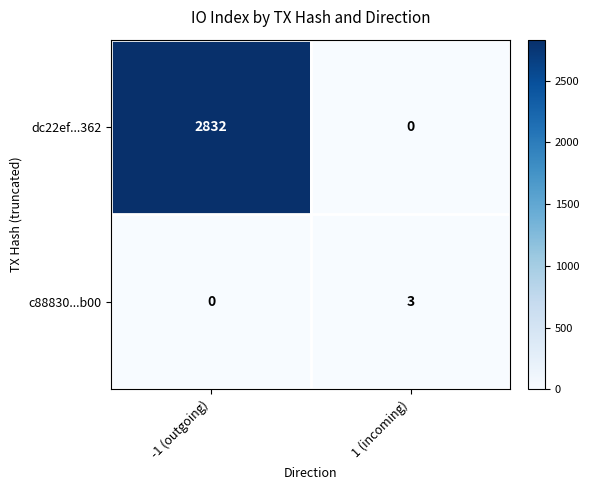

Is it true that dc22ef...362 equals 3902 at -1 (outgoing)?

False